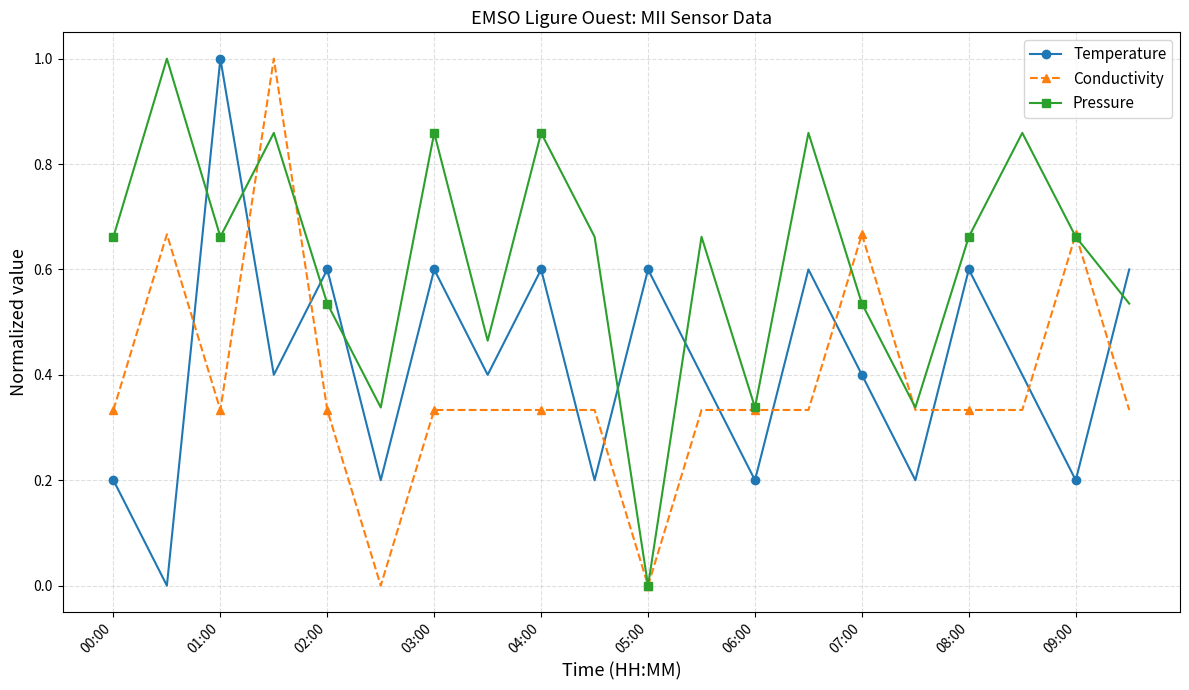

After their last crossing, which series has the higher values: Pressure or Temperature?

Temperature